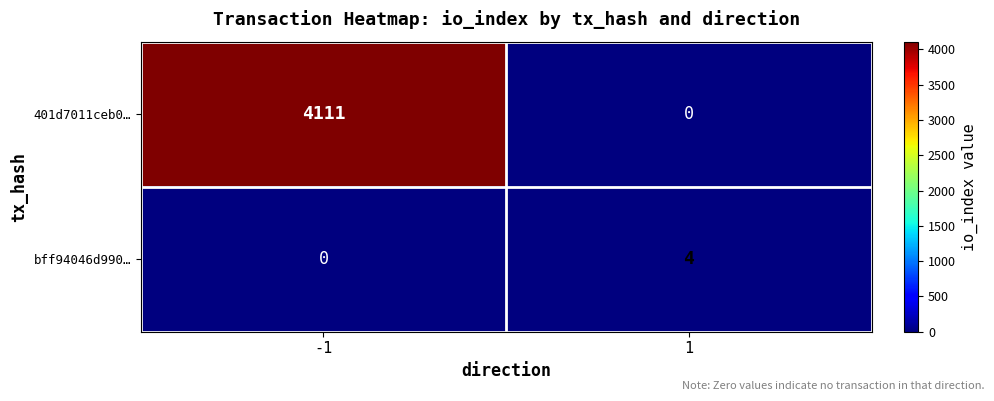

List the series in order of their peak value, highest first.

401d7011ceb0…, bff94046d990…